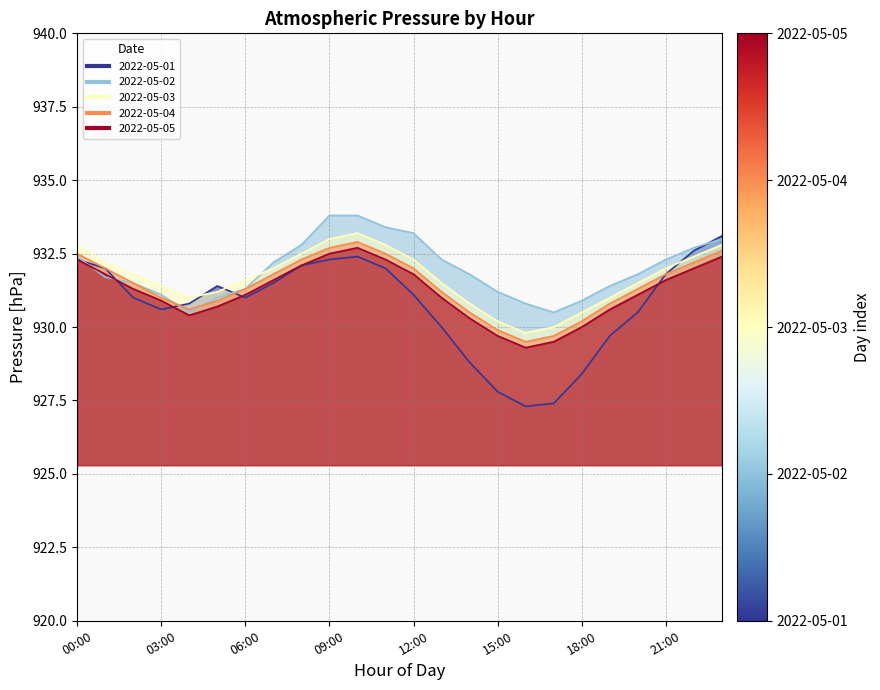

Reading right to left, extract all data points from this chart.

2022-05-01: 933.1	932.6	931.8	930.5	929.7	928.4	927.4	927.3	927.8	928.8	930.0	931.1	932.0	932.4	932.3	932.1	931.5	931.0	931.4	930.8	930.6	931.0	932.0	932.3
2022-05-02: 933.0	932.7	932.3	931.8	931.4	930.9	930.5	930.8	931.2	931.8	932.3	933.2	933.4	933.8	933.8	932.8	932.2	931.3	931.0	930.5	931.1	931.5	931.7	932.4
2022-05-03: 932.8	932.4	932.0	931.5	931.0	930.5	930.0	929.8	930.2	930.8	931.5	932.3	932.8	933.2	933.0	932.5	932.0	931.6	931.2	931.0	931.4	931.8	932.2	932.8
2022-05-04: 932.6	932.2	931.8	931.3	930.8	930.2	929.7	929.5	929.9	930.5	931.2	932.0	932.5	932.9	932.7	932.3	931.8	931.3	930.9	930.6	931.0	931.5	932.0	932.5
2022-05-05: 932.4	932.0	931.6	931.1	930.6	930.0	929.5	929.3	929.7	930.3	931.0	931.8	932.3	932.7	932.5	932.1	931.6	931.1	930.7	930.4	930.9	931.3	931.8	932.3